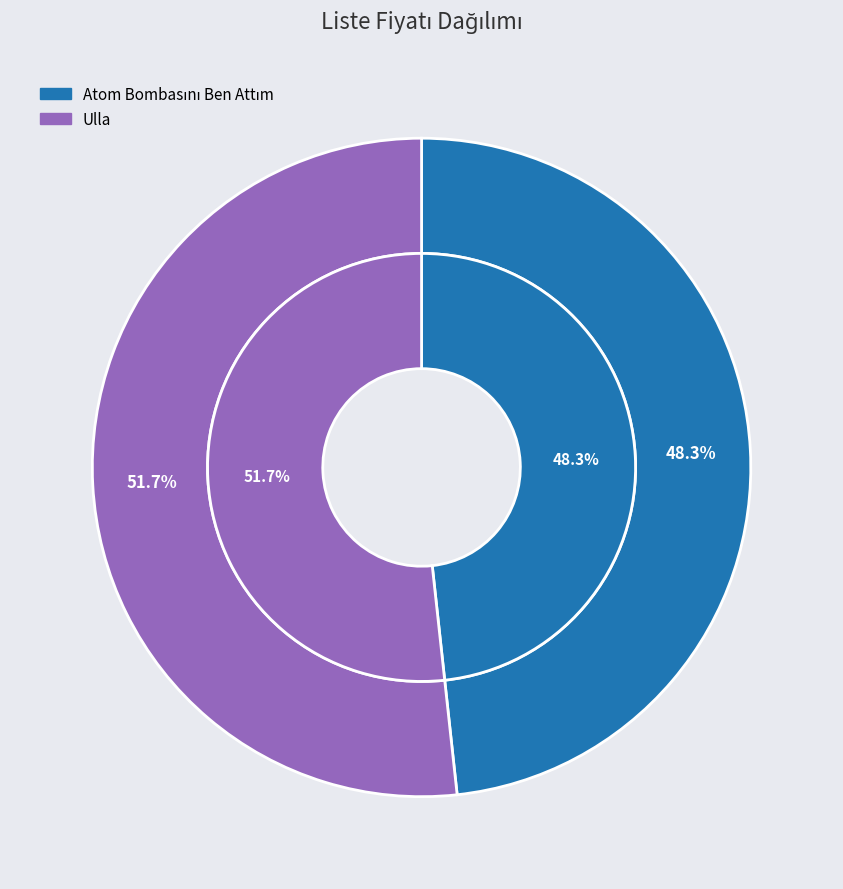

Which slice represents more than half of the pie?

Ulla